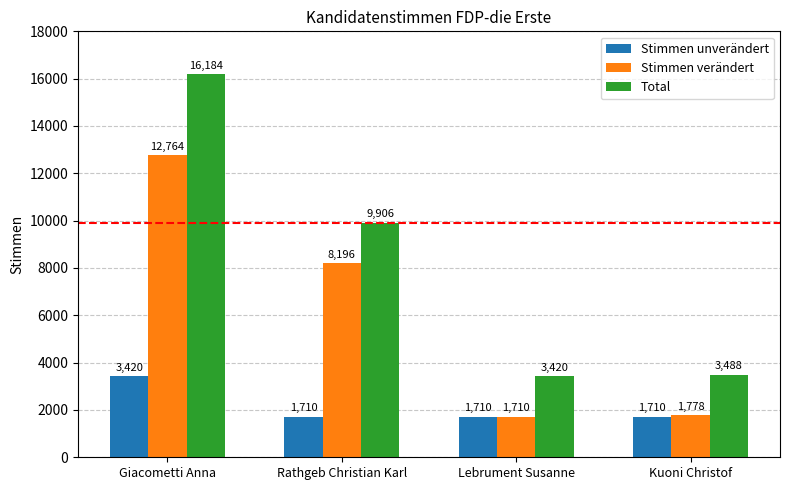

How many data points in Total are less than 9906?

2